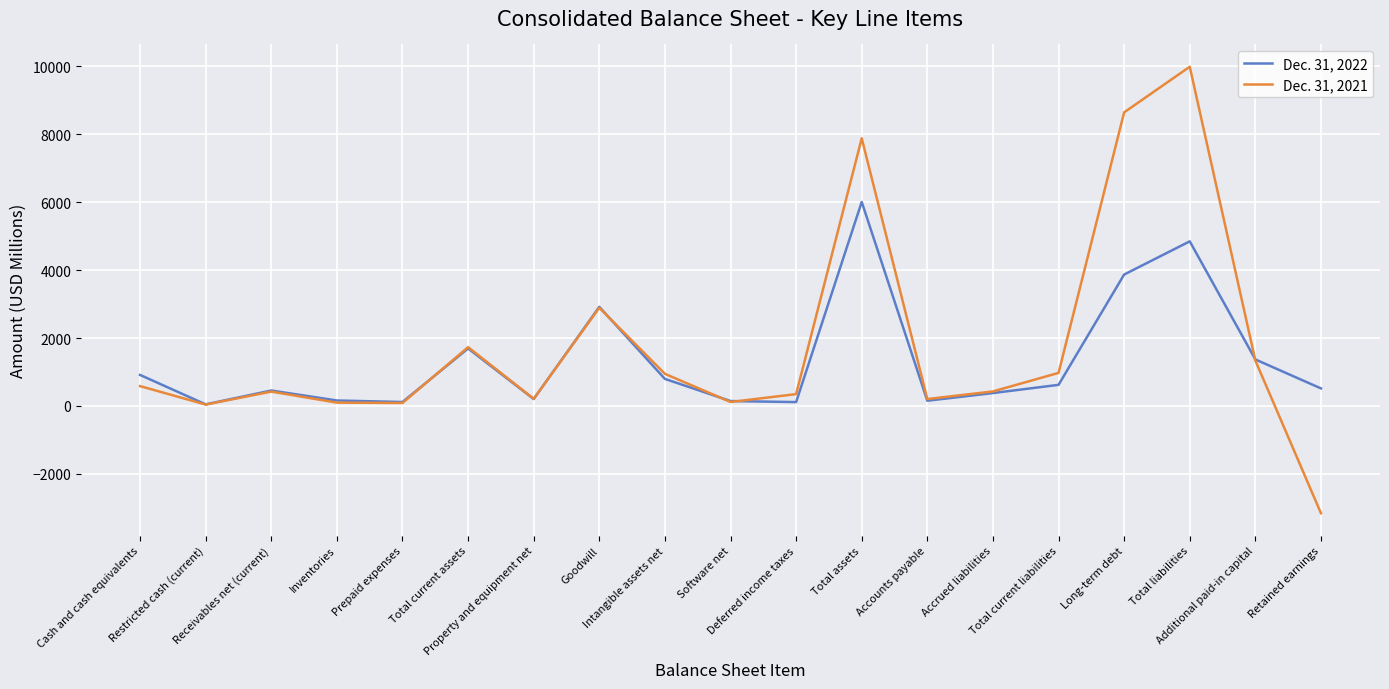

Rank the series by their maximum value, from highest to lowest.

Dec. 31, 2021, Dec. 31, 2022